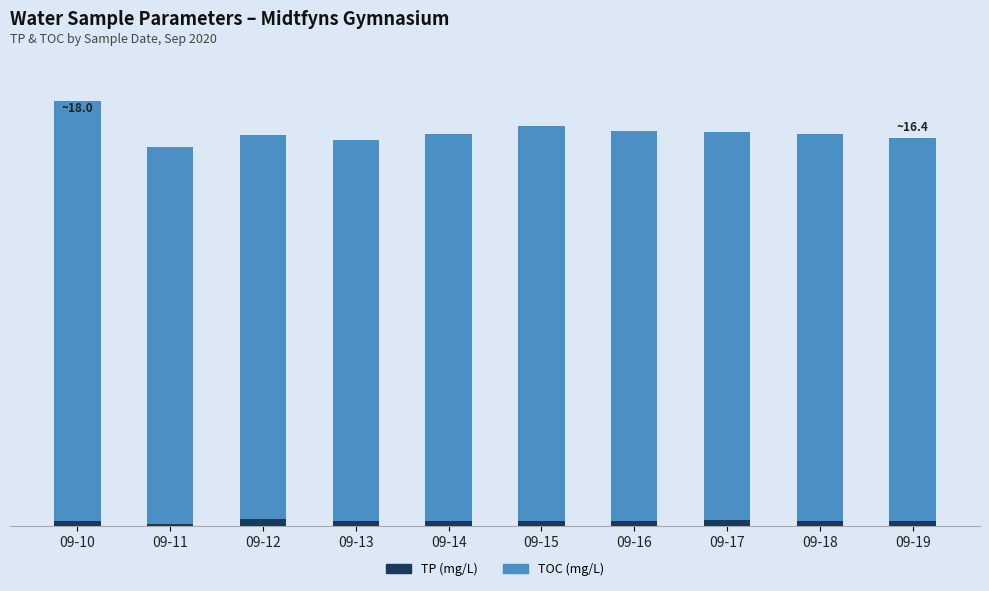

List the series in order of their peak value, highest first.

TOC (mg/L), TP (mg/L)